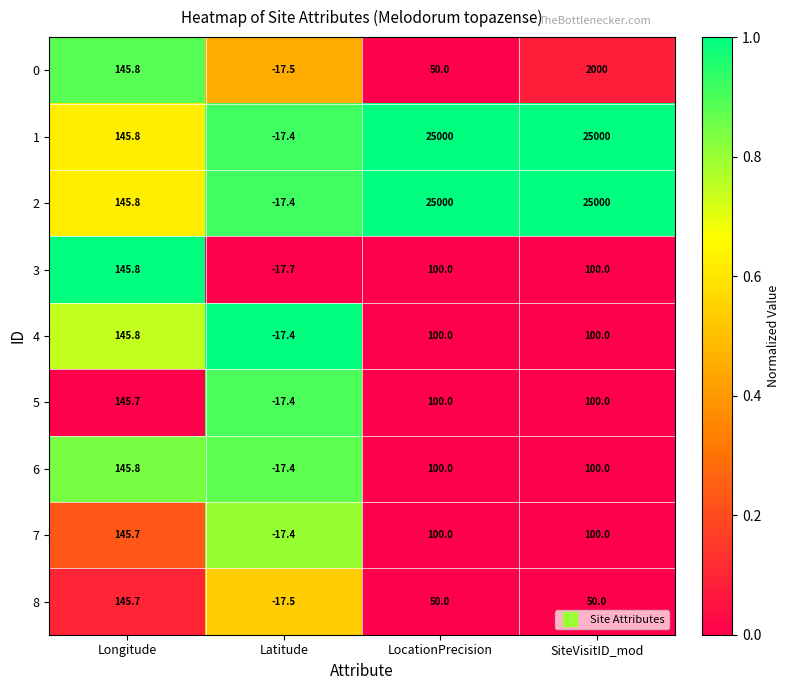

What is the total value across all series at Longitude?

1311.9